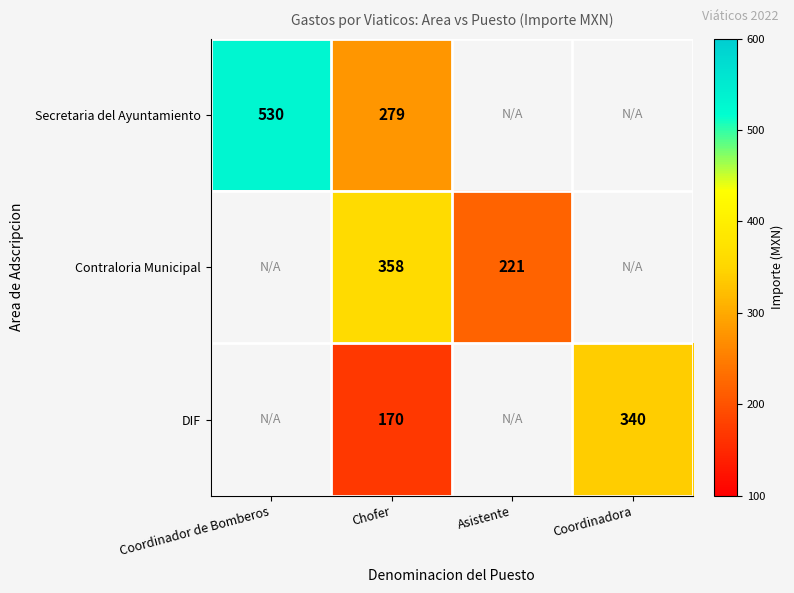

What is the total value across all series at Chofer?

807